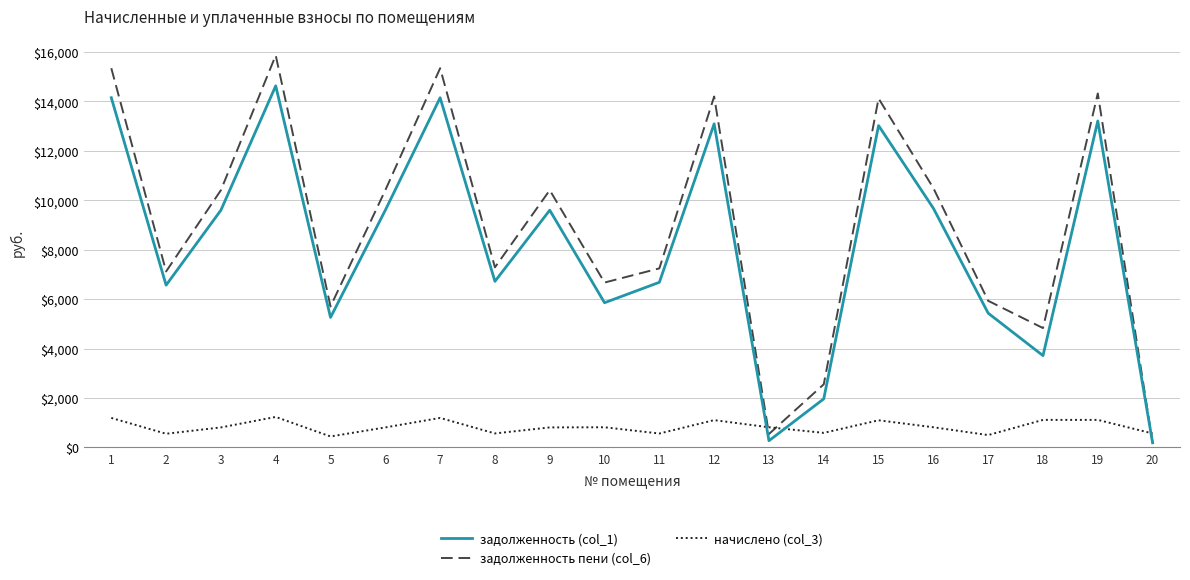

How many interior local peaks does the задолженность (col_1) series have?

6